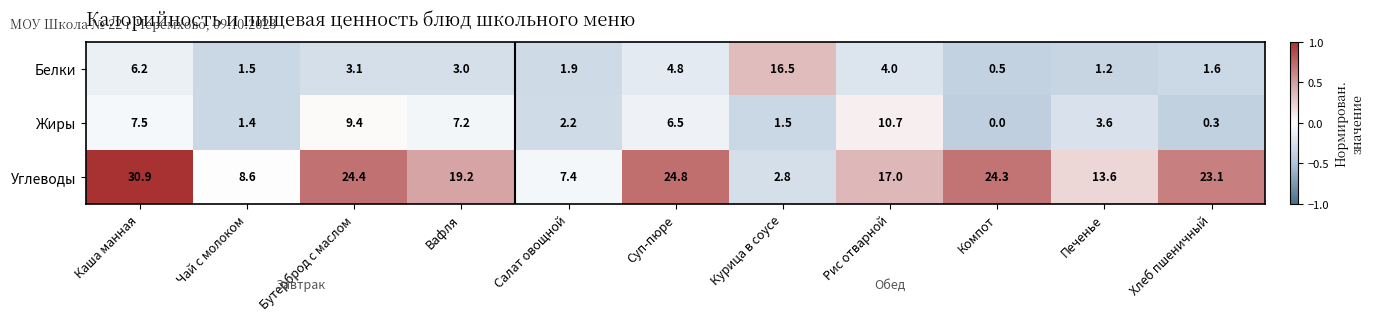

Count the number of data series in this chart.

3